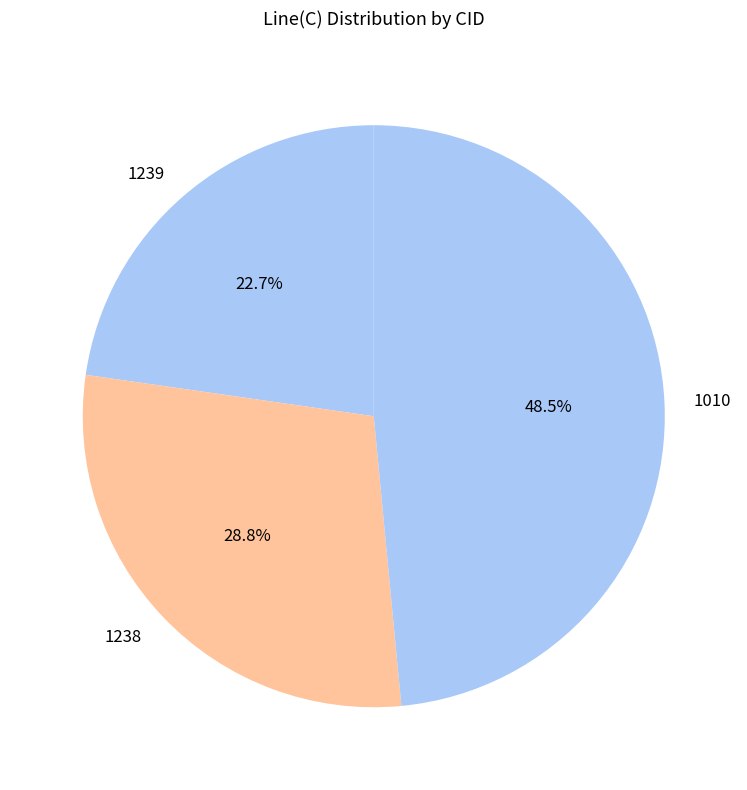

Is there a majority slice in this chart?

No